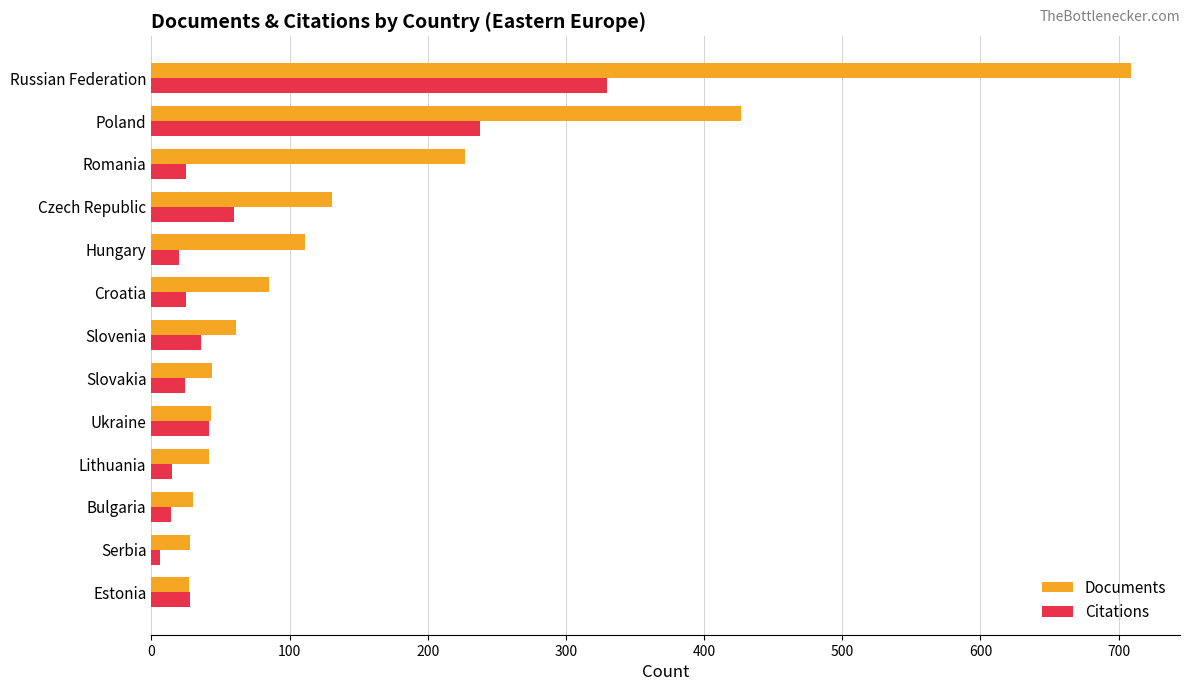

Which series has the largest range (max minus min)?

Documents